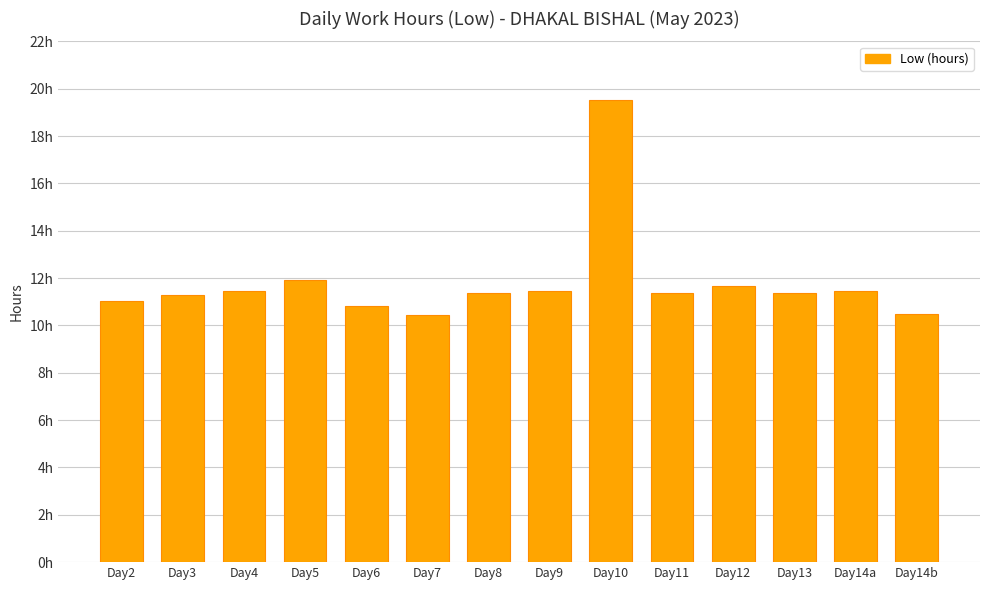

What is the approximate value at Day14a?

11.5